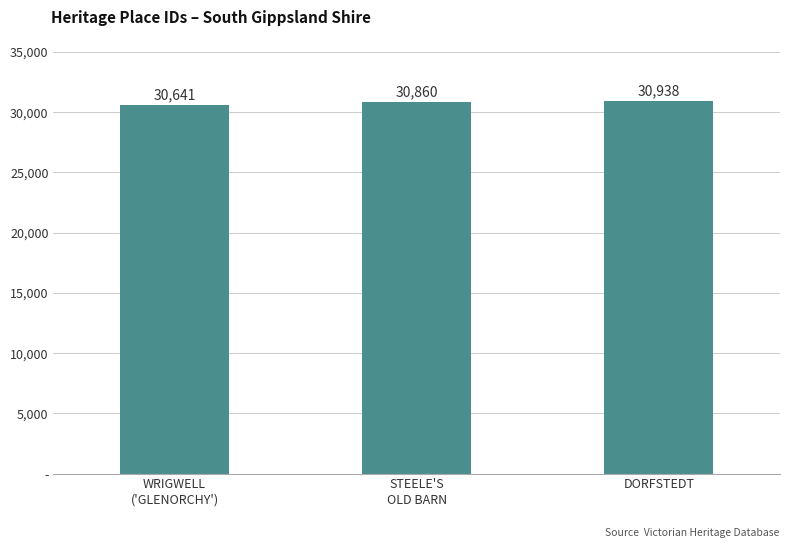

What is the value of the 3rd bar from the left?

30938